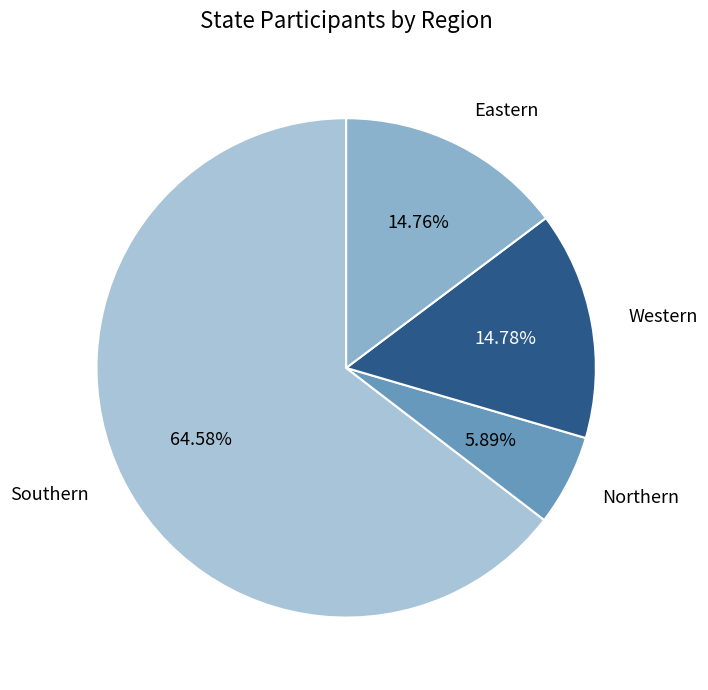

What is the largest slice in the pie chart?

Southern